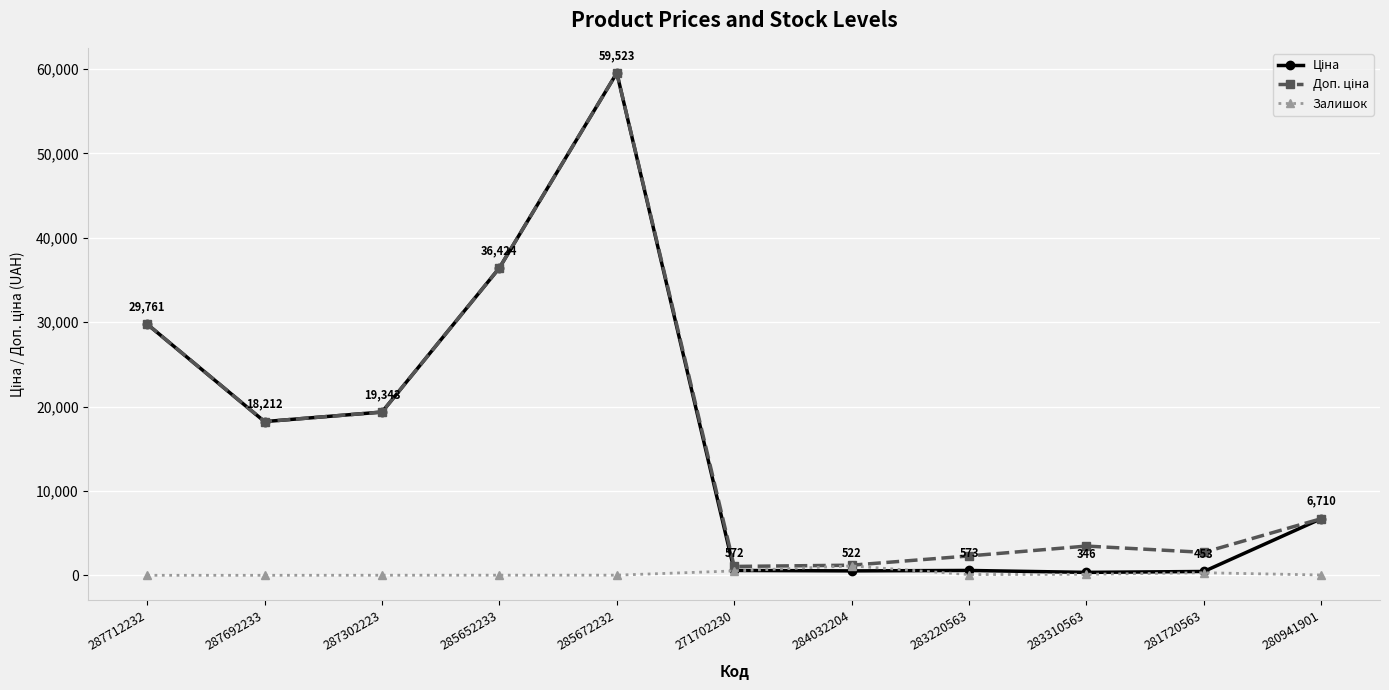

At which category is the sum across all series the highest?

285672232